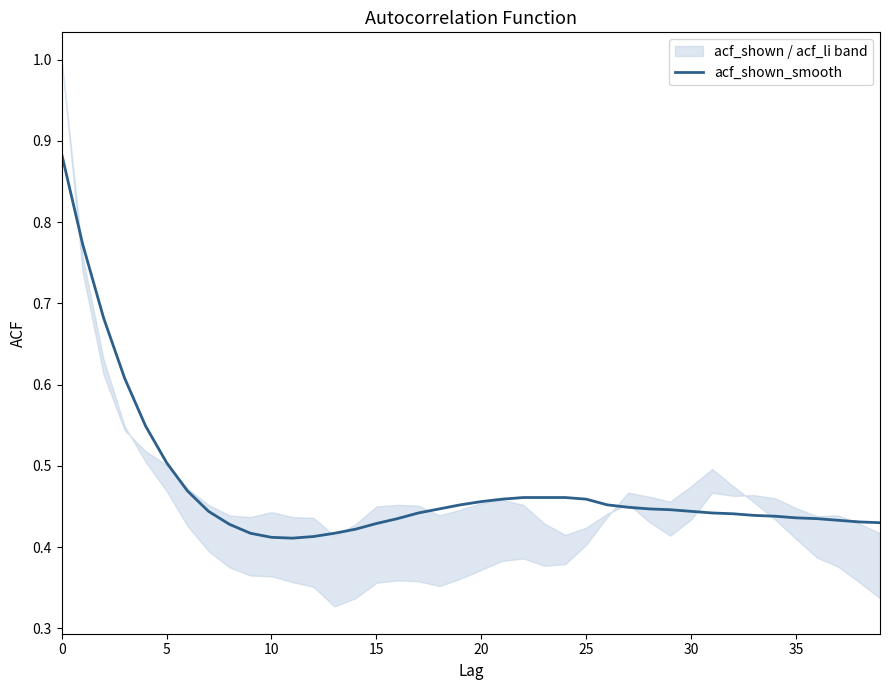

How many lines are shown in the chart?

1